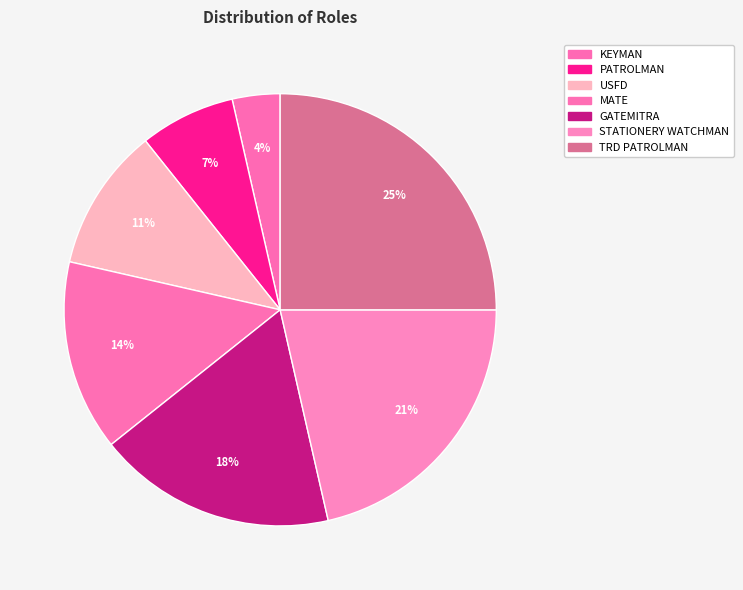

What percentage do STATIONERY WATCHMAN and USFD together represent?

32.1%